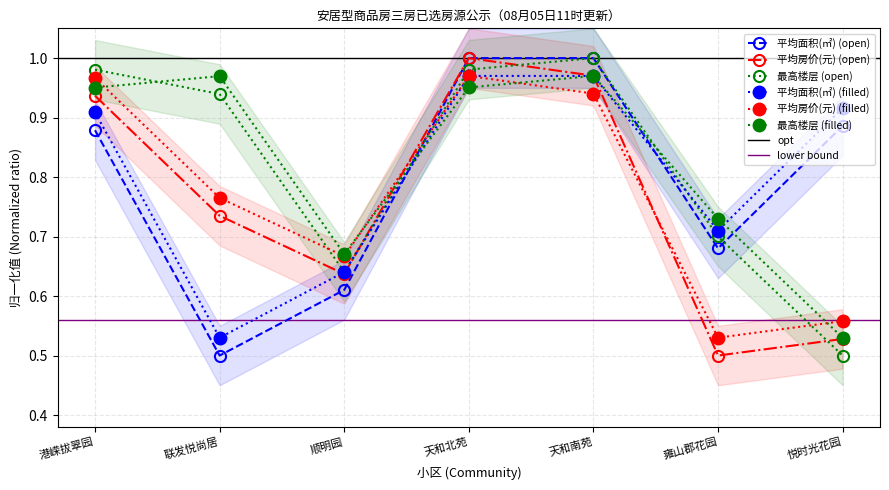

Reading left to right, extract all data points from this chart.

平均面积(㎡): 港嵘拔翠园=0.9	联发悦尚居=0.5	顺明园=0.6	天和北苑=1.0	天和南苑=1.0	雍山郡花园=0.7	悦时光花园=0.9
平均房价(元): 港嵘拔翠园=0.9	联发悦尚居=0.7	顺明园=0.6	天和北苑=1.0	天和南苑=1.0	雍山郡花园=0.5	悦时光花园=0.5
最高楼层: 港嵘拔翠园=1.0	联发悦尚居=0.9	顺明园=0.6	天和北苑=1.0	天和南苑=1.0	雍山郡花园=0.7	悦时光花园=0.5